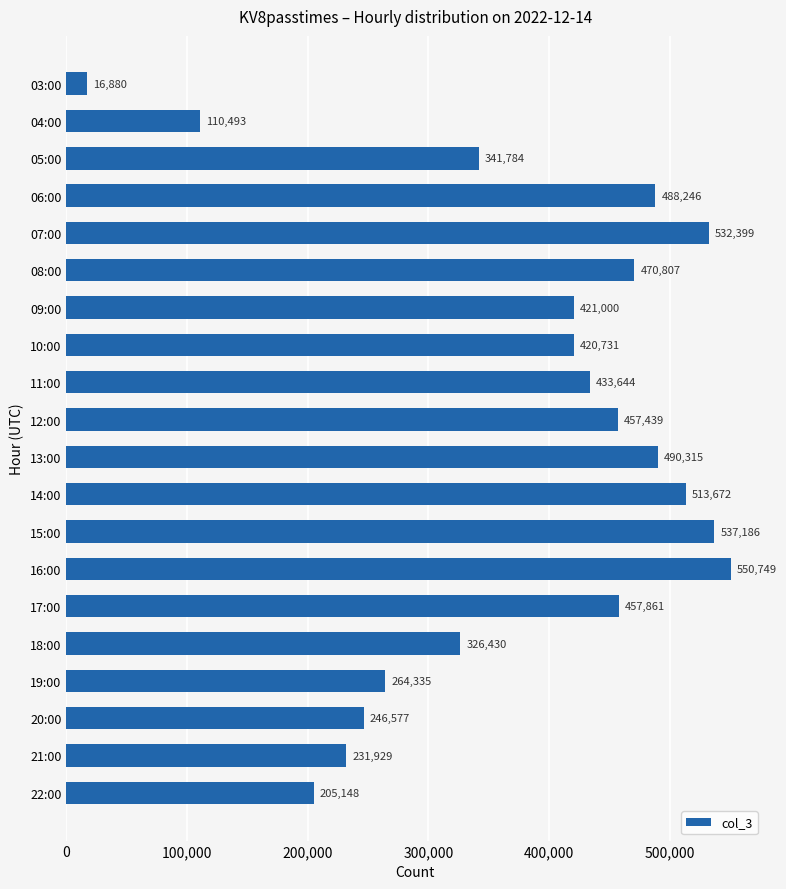

What is the label of the 14th bar from the bottom?

09:00